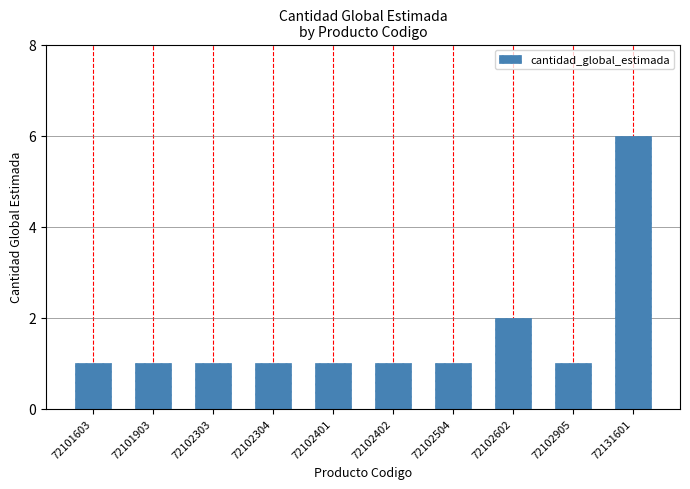

Reading right to left, extract all data points from this chart.

6	1	2	1	1	1	1	1	1	1